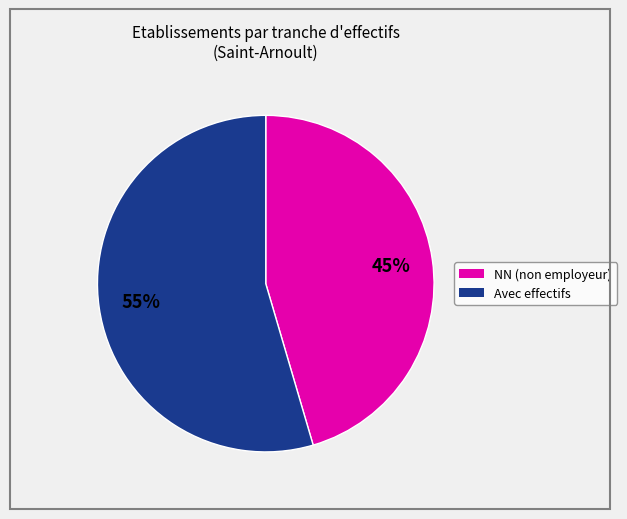

To the nearest percent, what is the average slice percentage?

50%